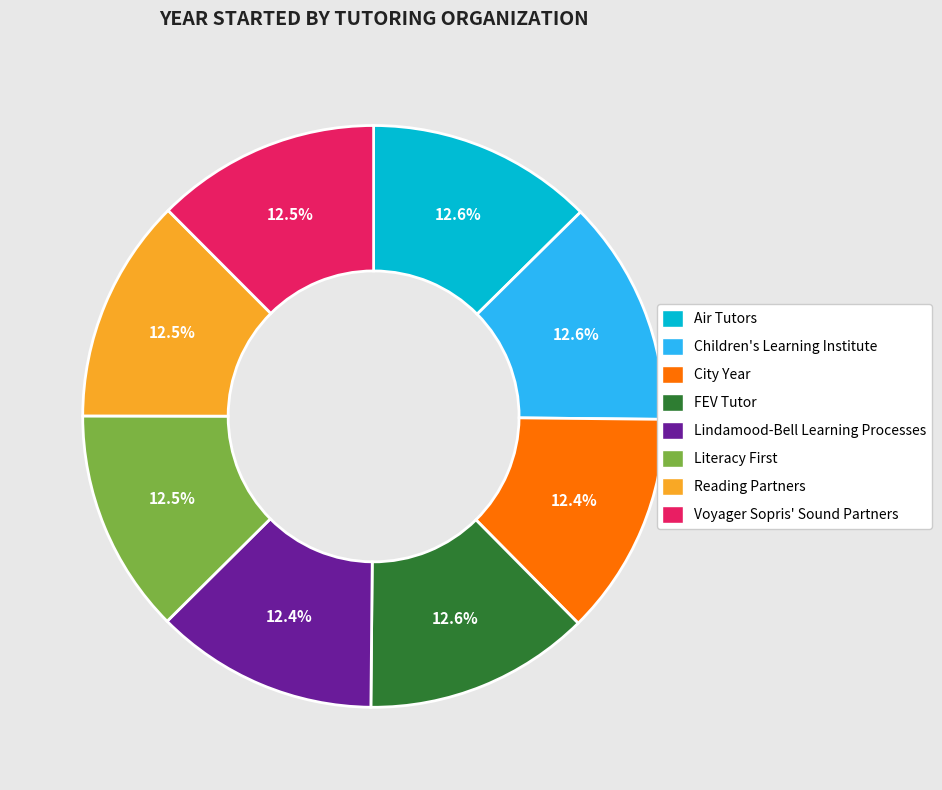

Is there a majority slice in this chart?

No